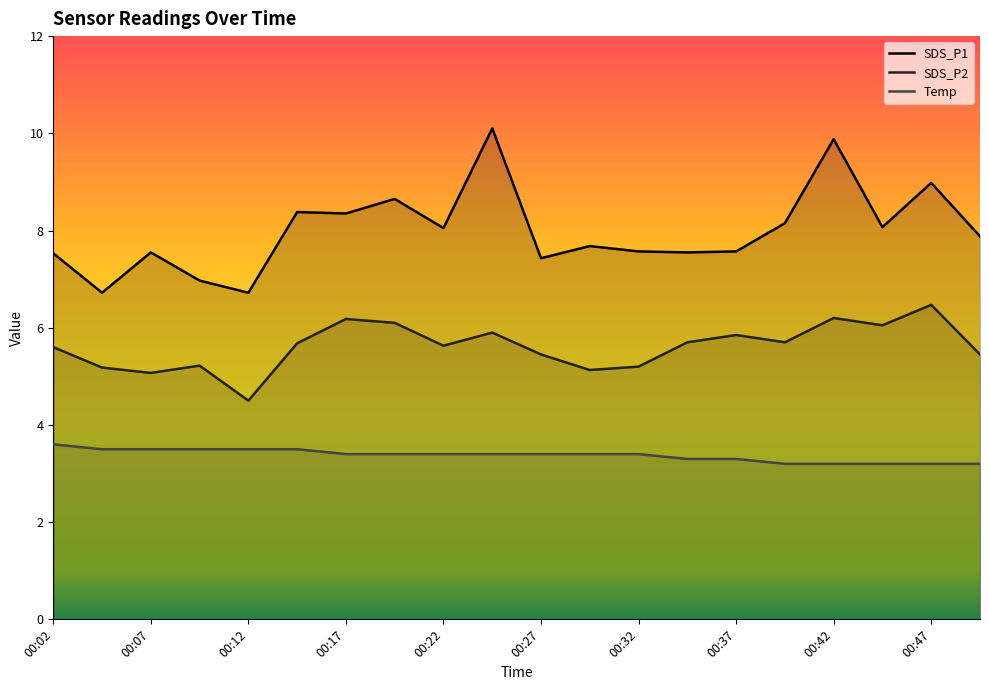

Rank the series at 00:17 from highest to lowest value.

SDS_P1, SDS_P2, Temp